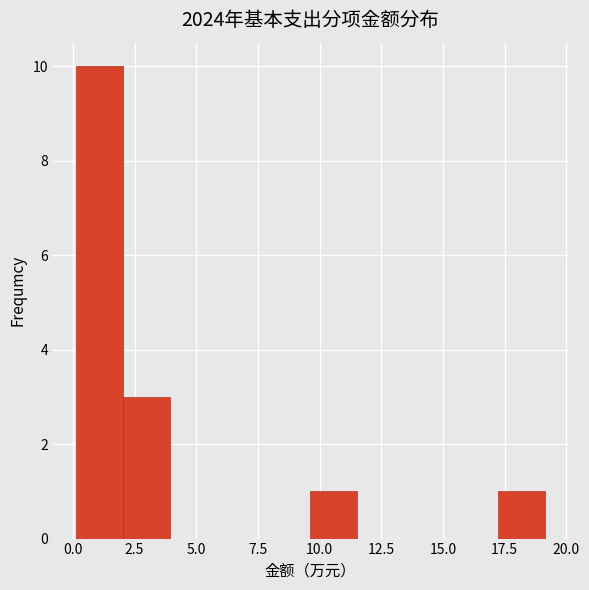

Read against the x-axis, roughly where is the centre of the tallest bar?

1.0